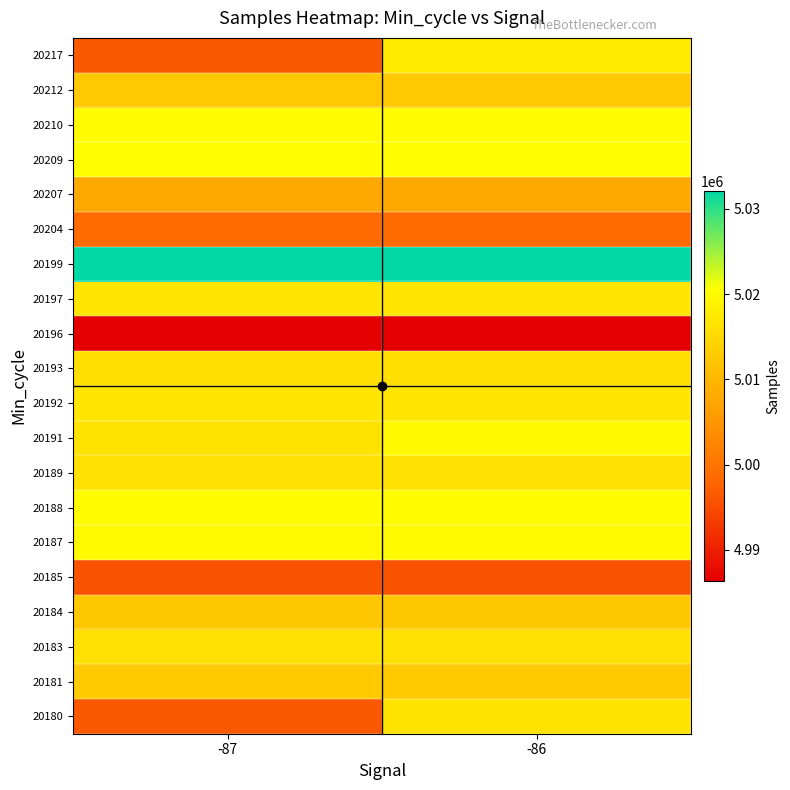

Reading right to left, transcribe all the data shown in this chart.

20180: -86=5016456	-87=4996291
20181: -86=5012860	-87=5012860
20183: -86=5016230	-87=5016230
20184: -86=5012430	-87=5012430
20185: -86=4995833	-87=4995833
20187: -86=5019933	-87=5019933
20188: -86=5020170	-87=5020170
20189: -86=5016327	-87=5016327
20191: -86=5019630	-87=5016456
20192: -86=5016853	-87=5016853
20193: -86=5015943	-87=5015943
20196: -86=4986368	-87=4986368
20197: -86=5016787	-87=5016787
20199: -86=5032135	-87=5032135
20204: -86=4998564	-87=4998564
20207: -86=5007942	-87=5007942
20209: -86=5020427	-87=5020427
20210: -86=5020138	-87=5020138
20212: -86=5012574	-87=5012574
20217: -86=5017599	-87=4996427